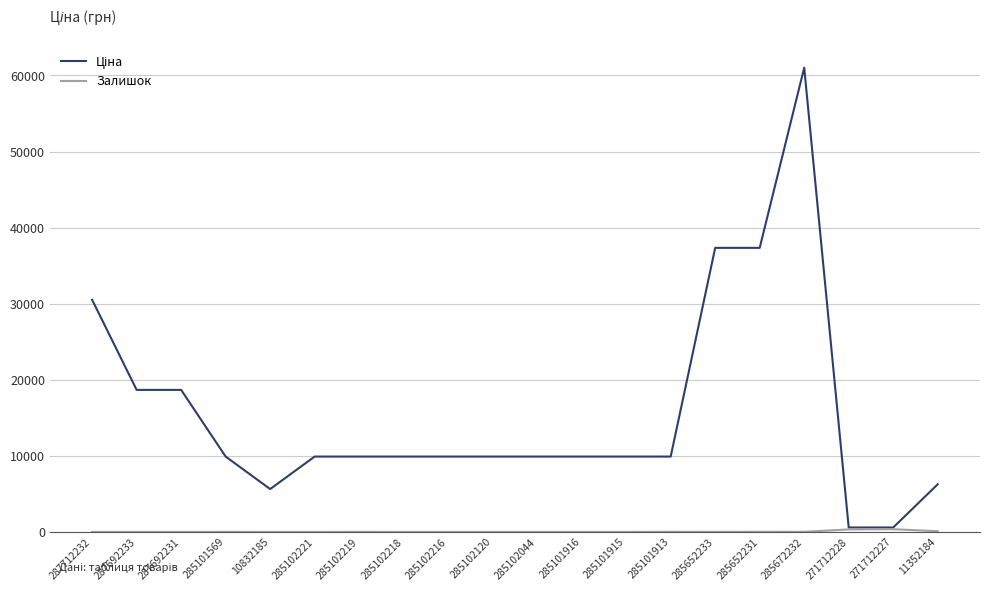

What is the difference between the highest and lowest values at 285102120?

9908.5